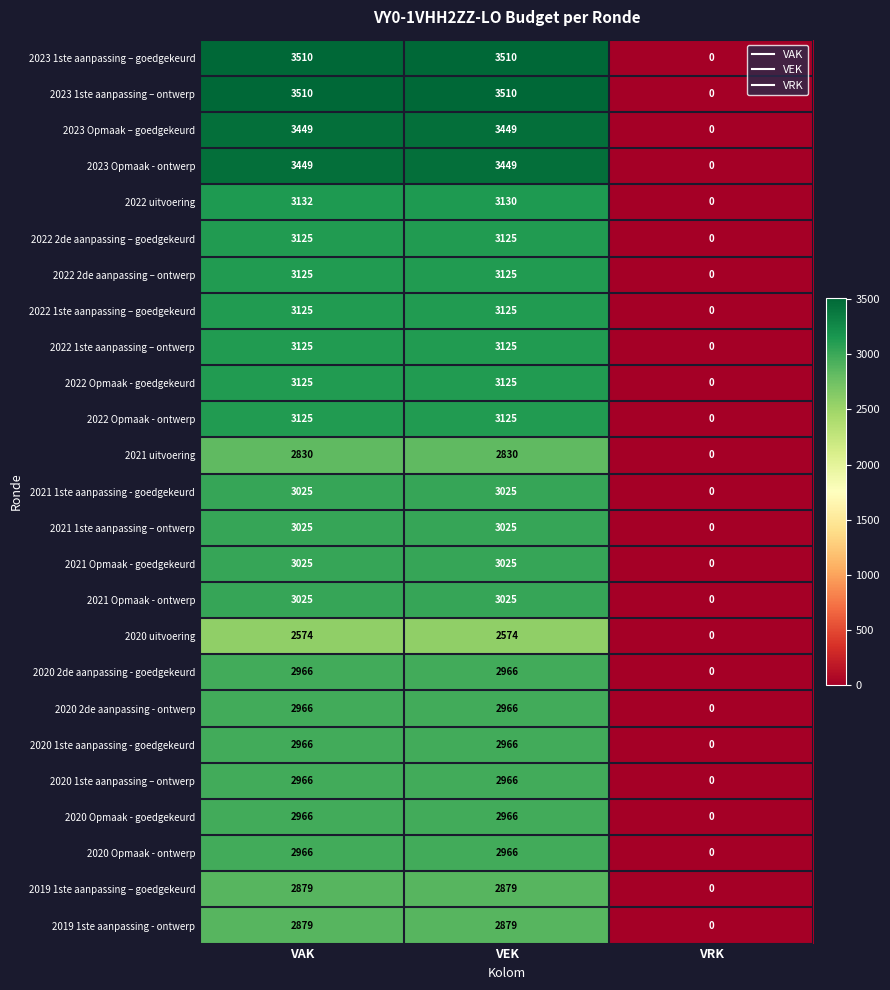

How many 2022 2de aanpassing – ontwerp values are between 0 and 3125?

3